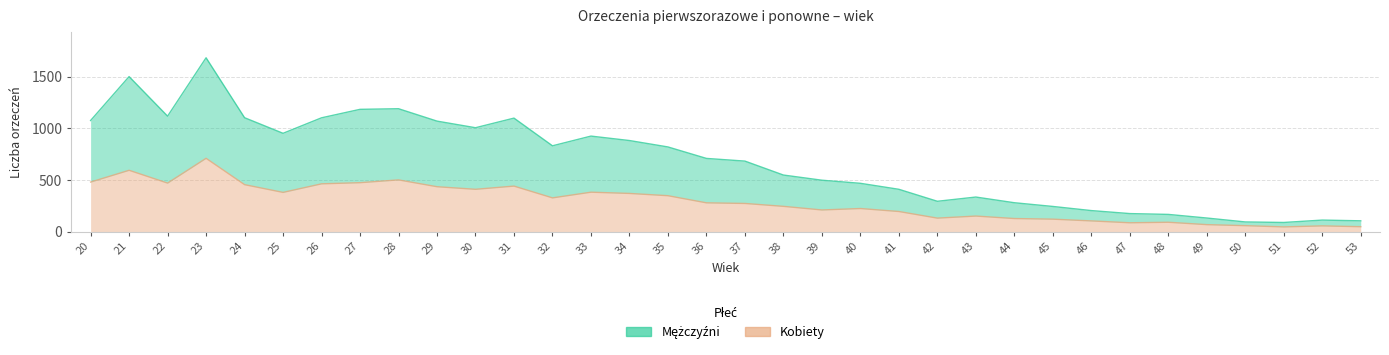

Is it true that Kobiety equals 47 at 53?

True